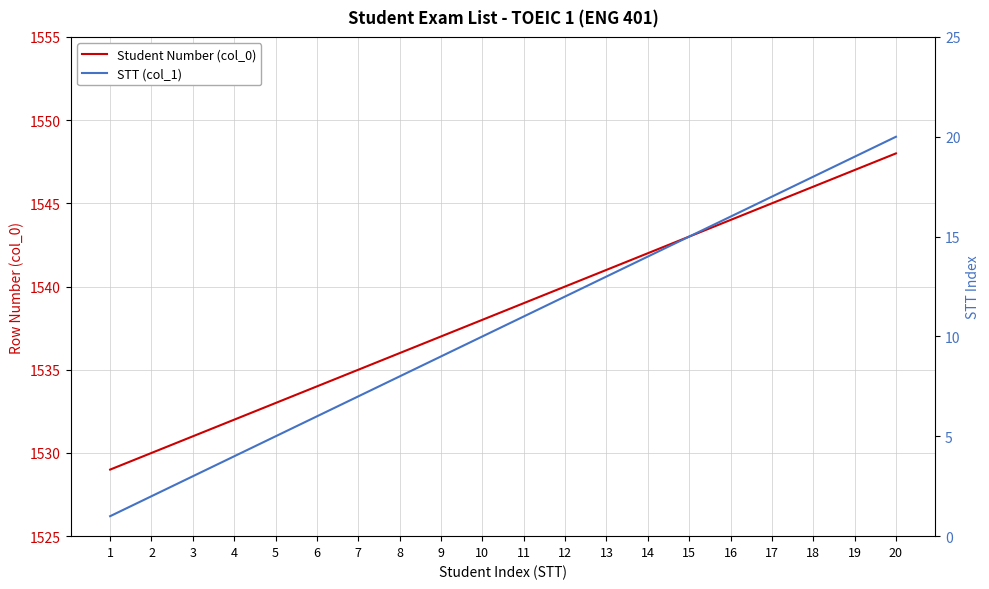

What is the average value of the STT (col_1) series?

10